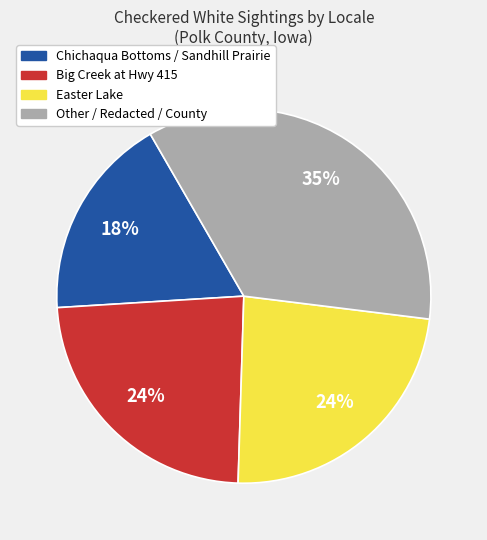

Is there a majority slice in this chart?

No